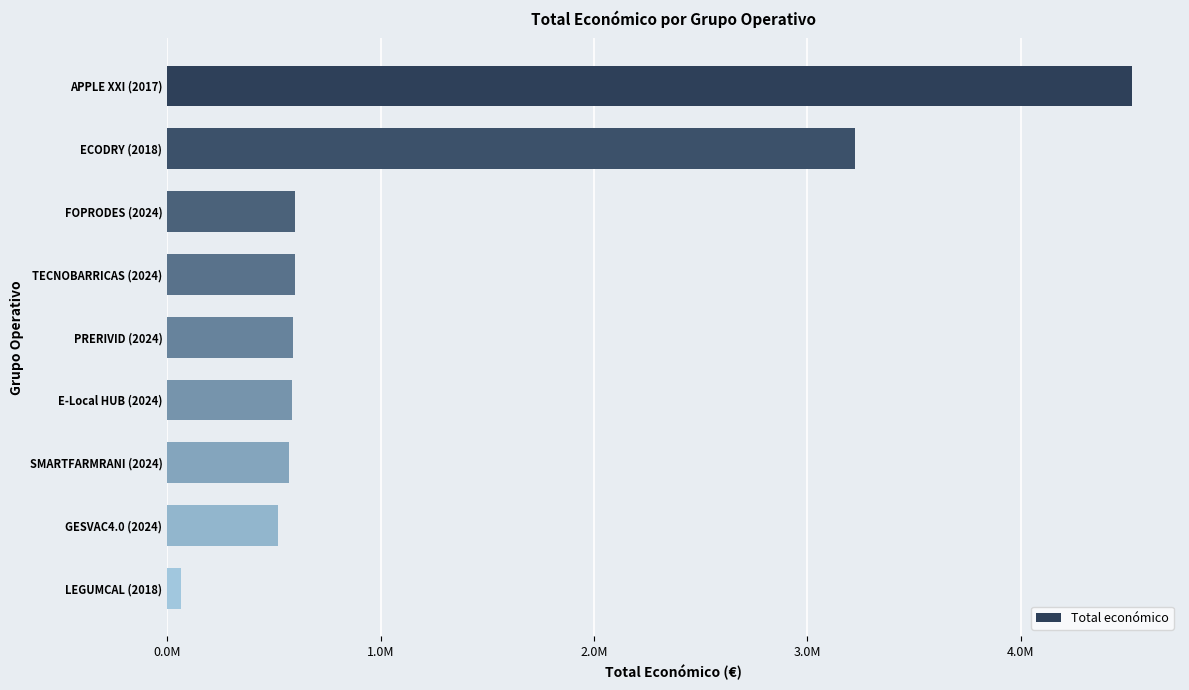

Are the bars horizontal?

Yes